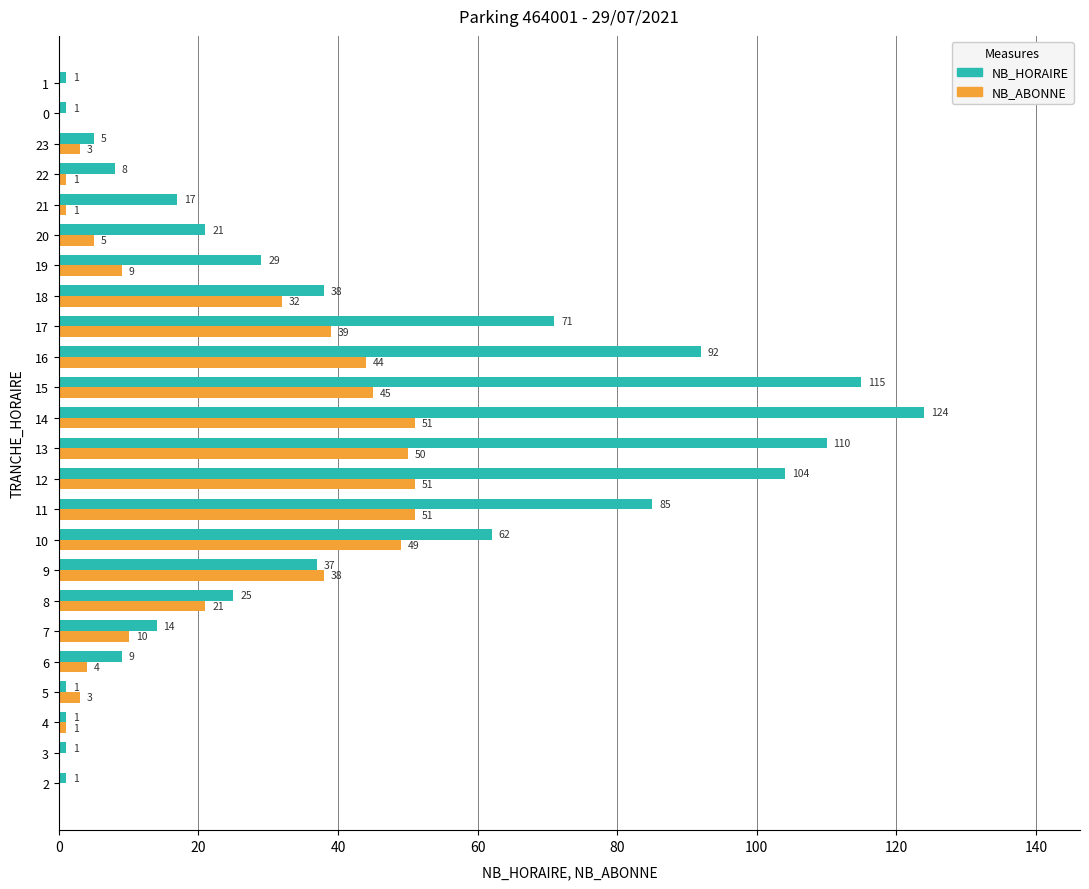

The value of NB_HORAIRE at 9 is 131. True or false?

False